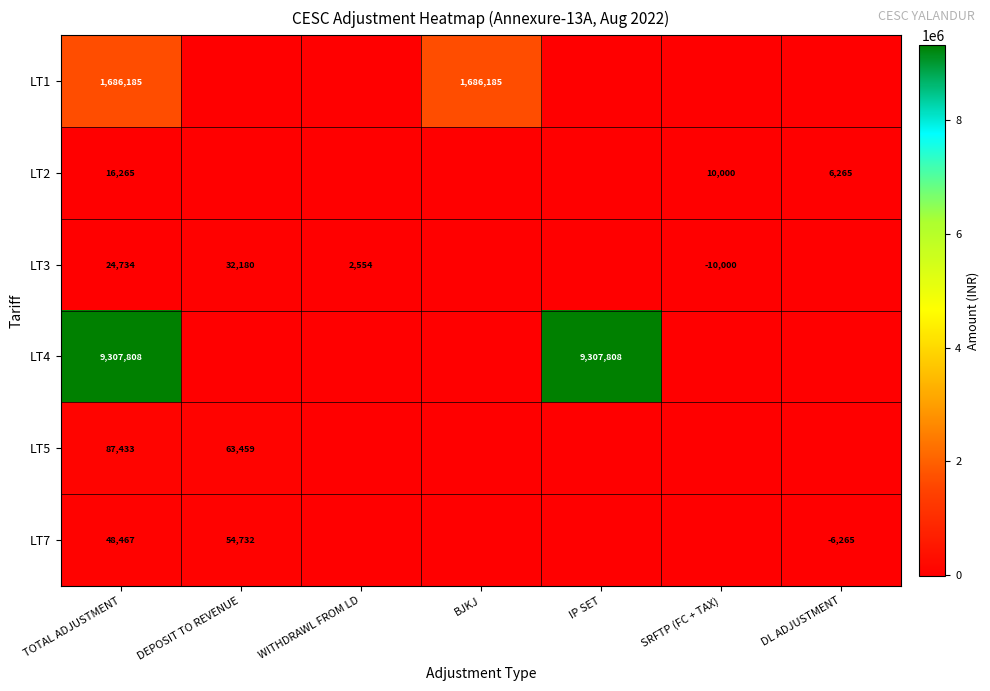

The value of LT7 at DEPOSIT TO REVENUE is 54732. True or false?

True